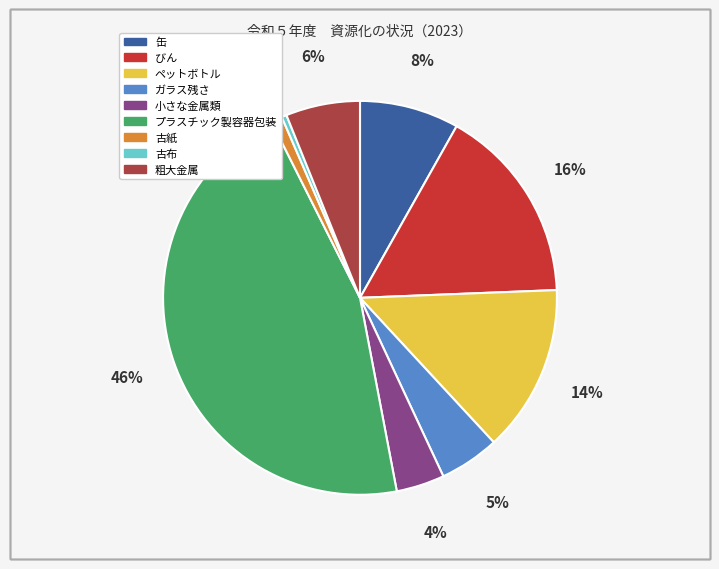

Combined, do 古紙 and プラスチック製容器包装 account for over 50%?

No